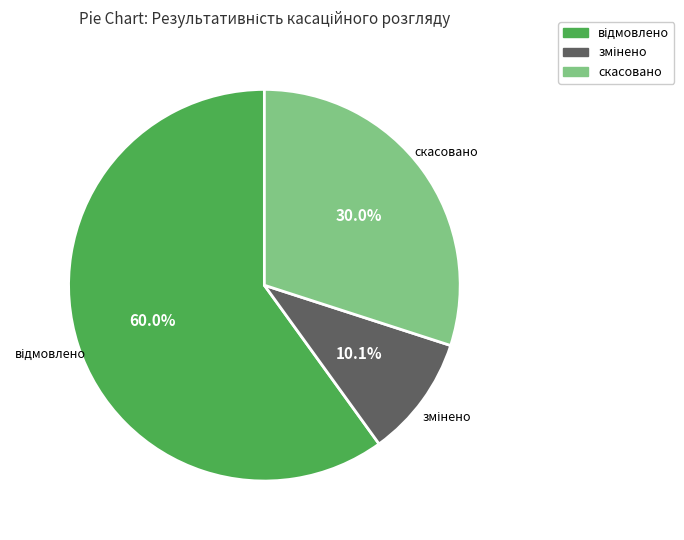

Is there any slice that represents more than half of the pie?

Yes